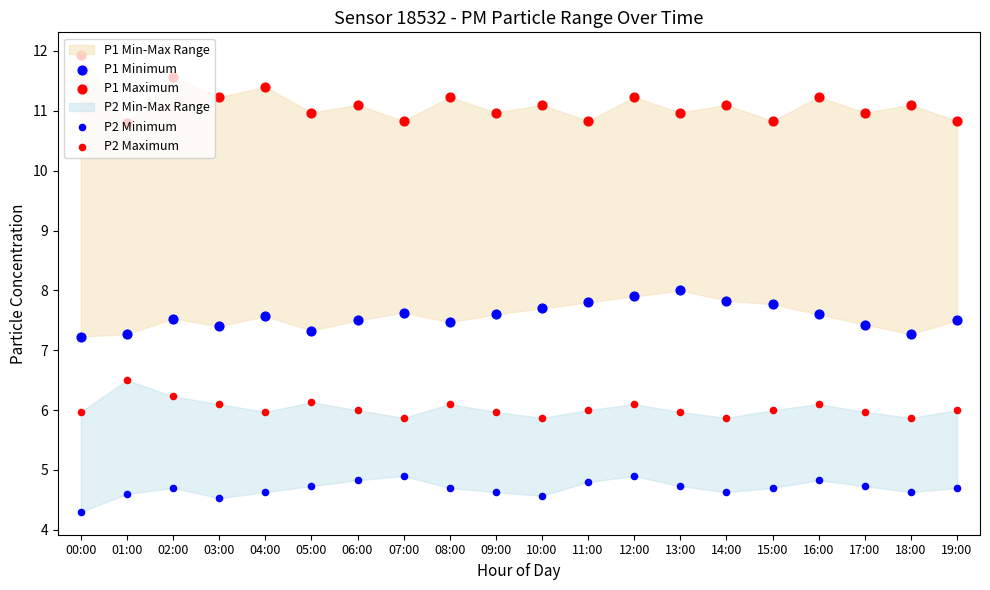

Which series has the largest total across all categories?

P1 Maximum